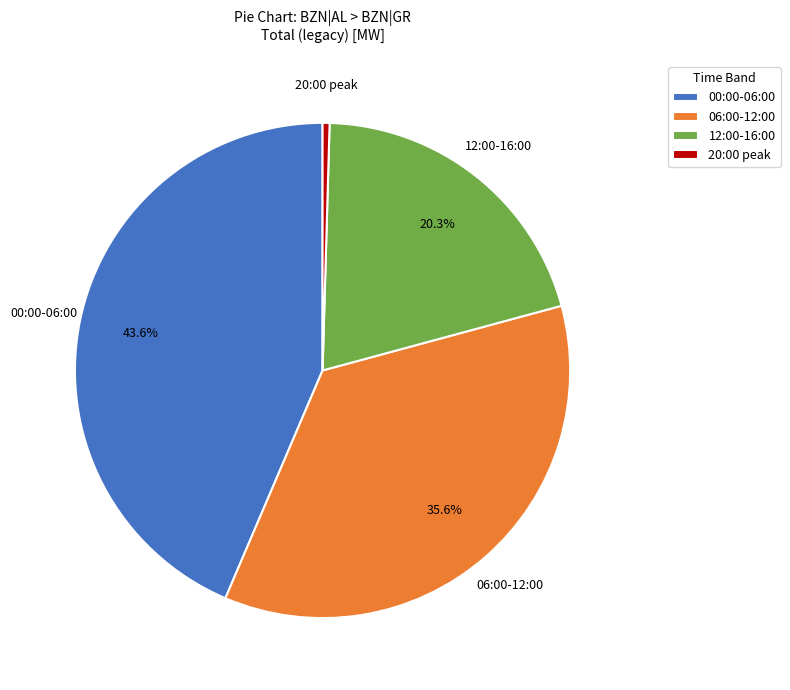

Which category has the smallest portion of the pie?

20:00 peak